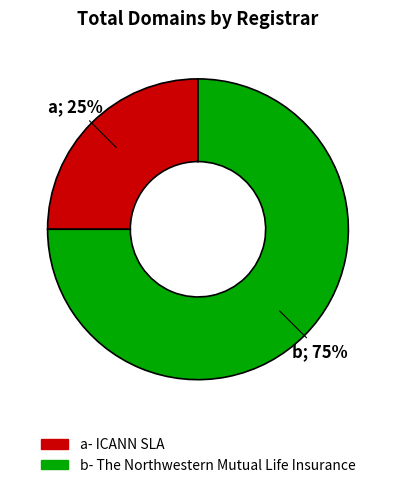

Is there a majority slice in this chart?

Yes